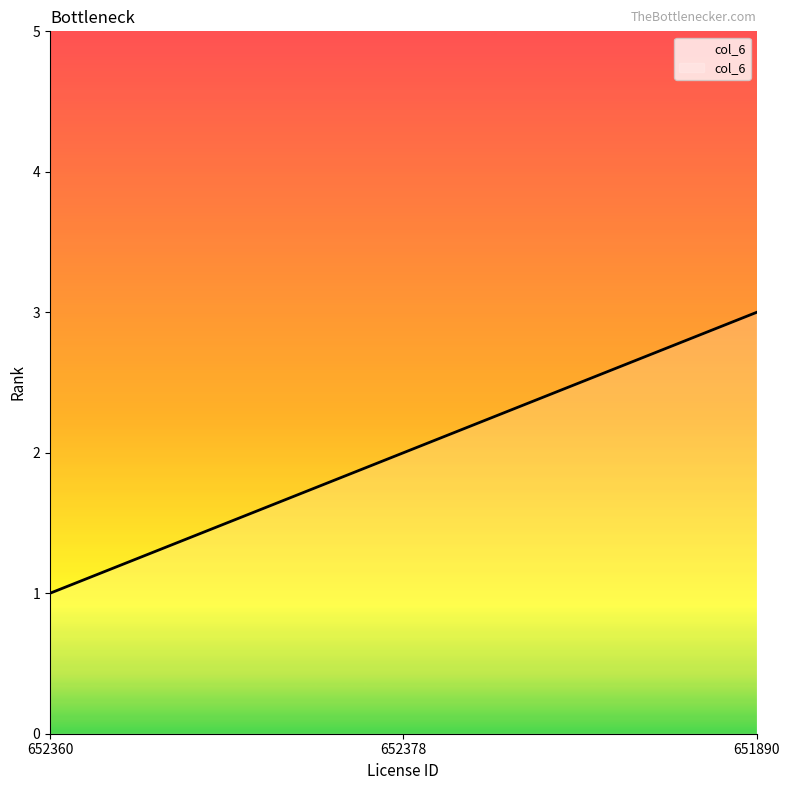

List the labels in order of value, smallest first.

652360, 652378, 651890